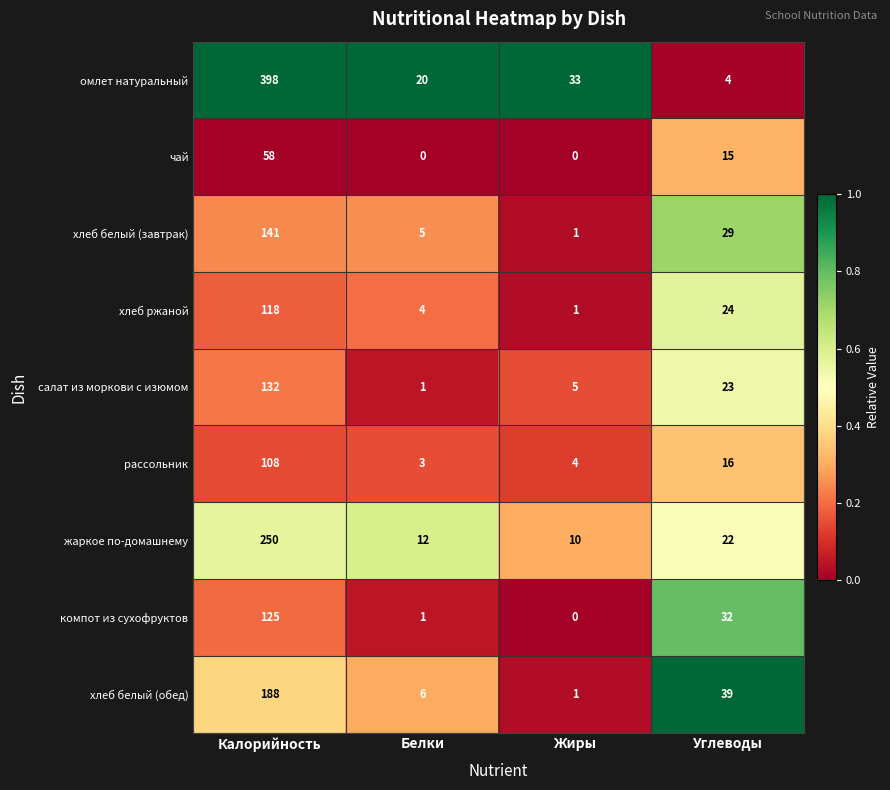

How many series are shown in this chart?

9